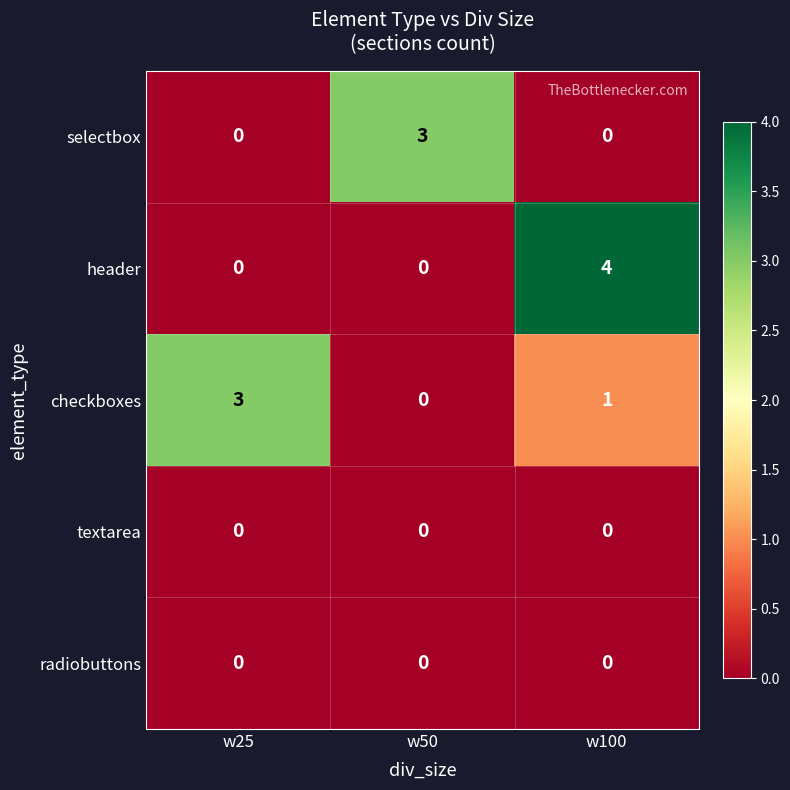

What is the difference between the highest and lowest values at w25?

3